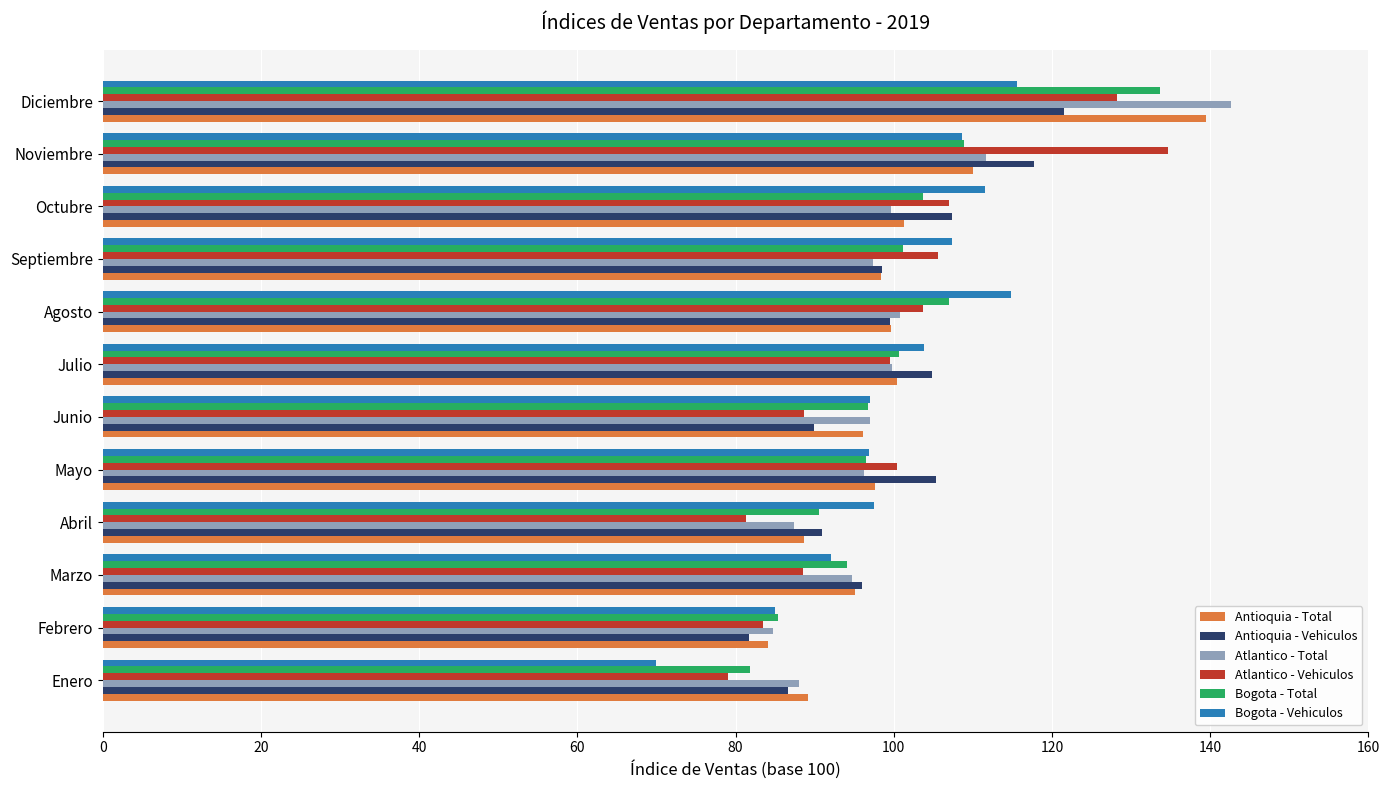

What is the total value across all series at Junio?

565.3